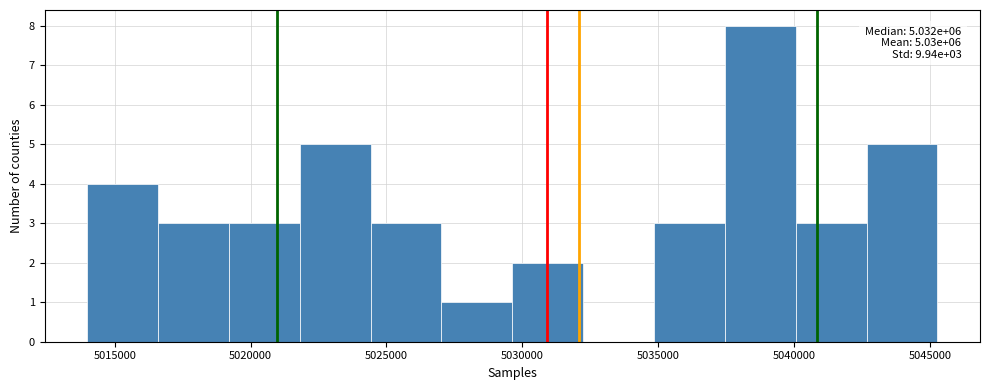

Which range on the x-axis has the tallest bar?

5037500 to 5040000